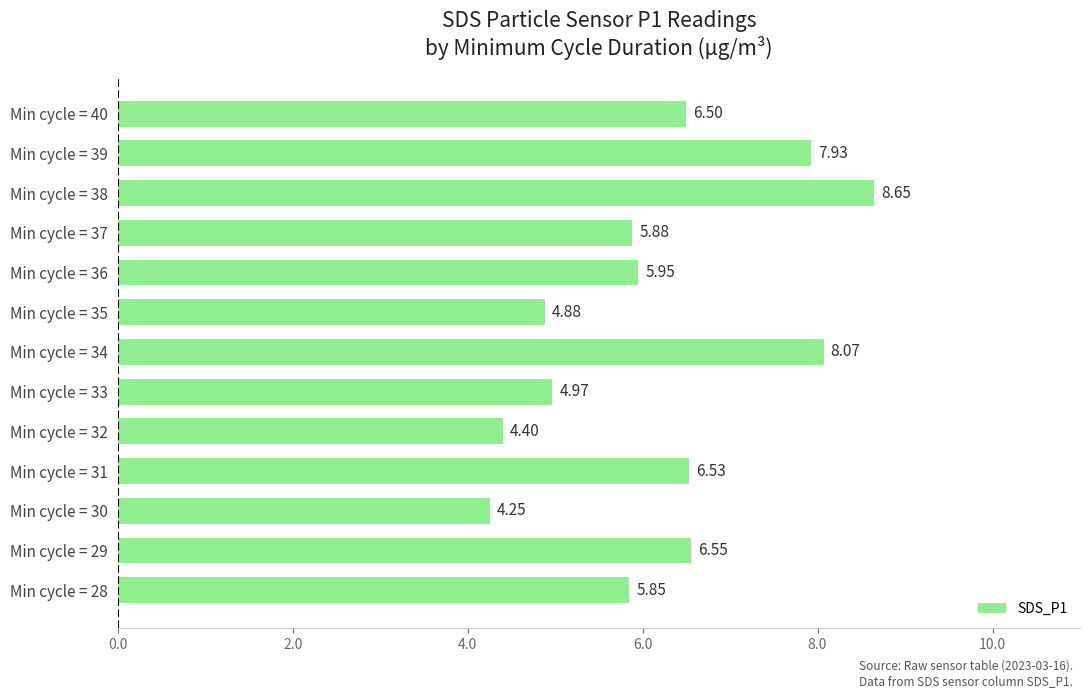

What is the change in value from Min cycle = 29 to Min cycle = 33?

-1.6